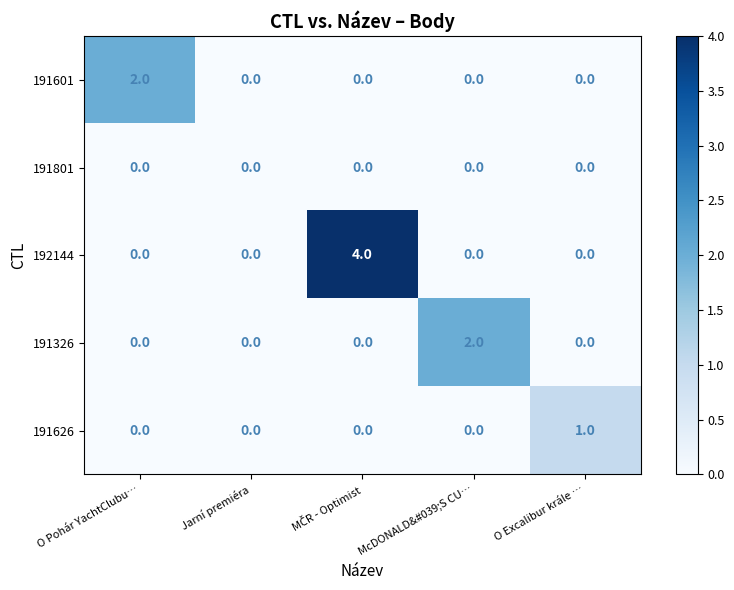

Between Jarní premiéra and McDONALD&#039;S CU…, which series saw the biggest shift?

191326